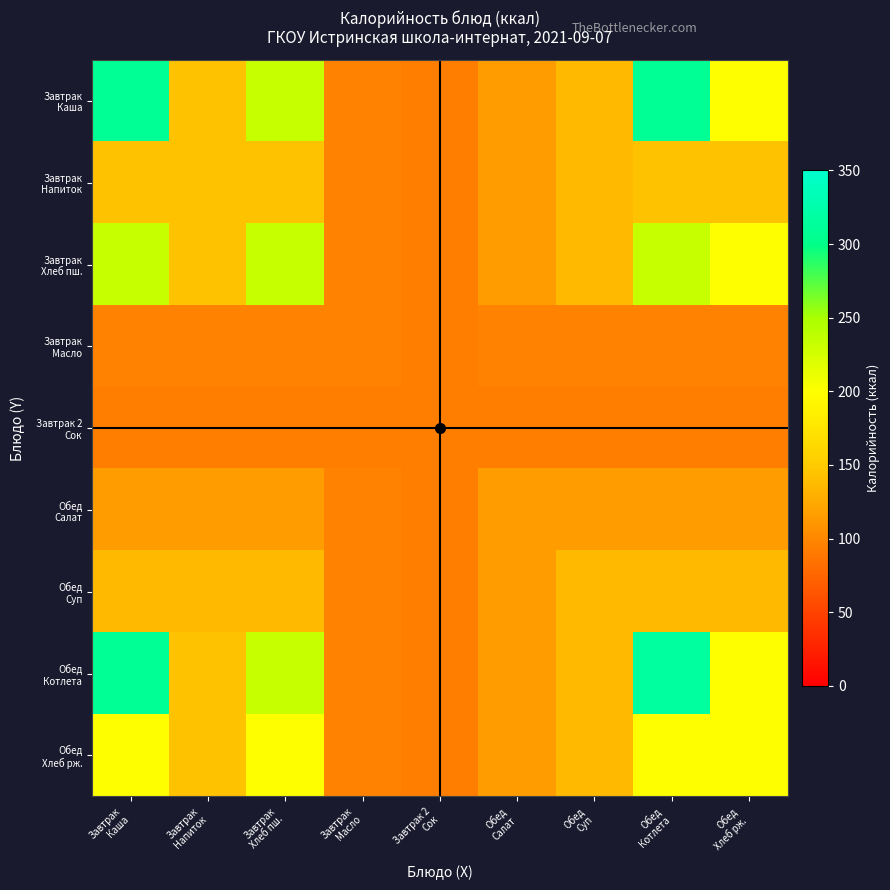

What is the difference between the highest and lowest values at Завтрак
Масло?

3